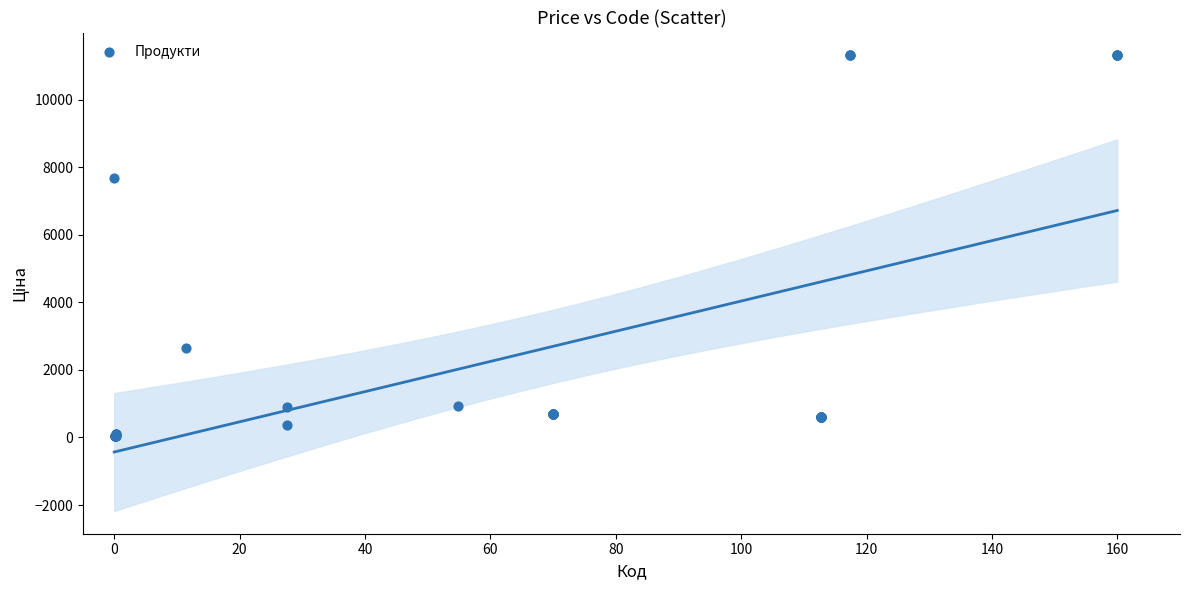

What Y value in the scatter plot is closest to 5672?

7680.9